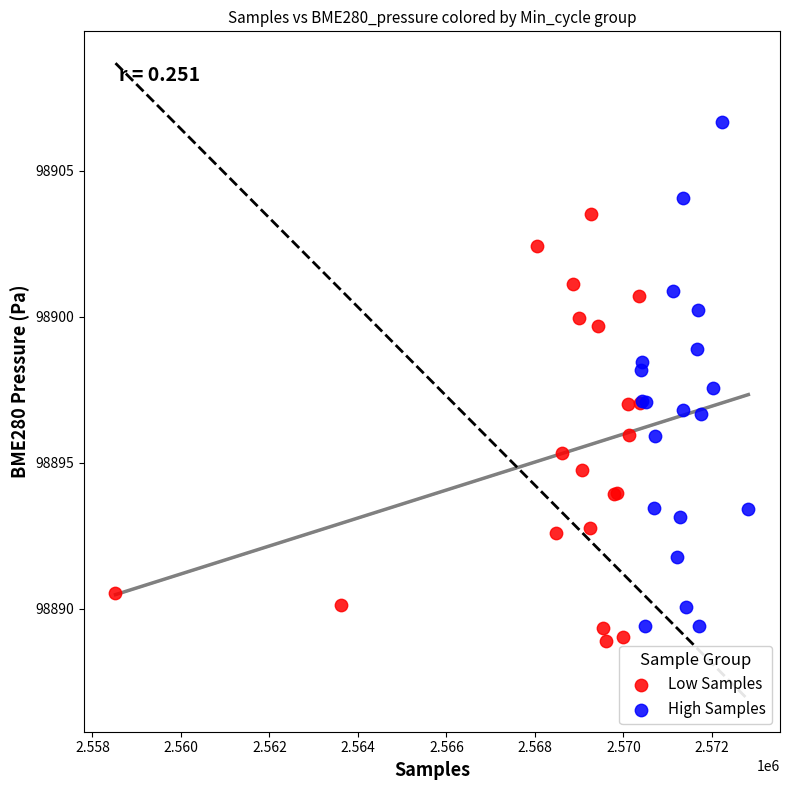

What are all the series names shown in the legend?

Low Samples, High Samples